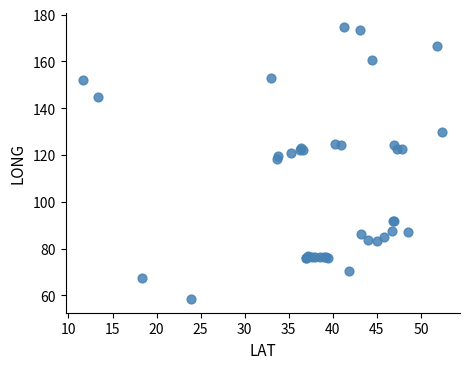

What Y value in the scatter plot is closest to 116?

118.2